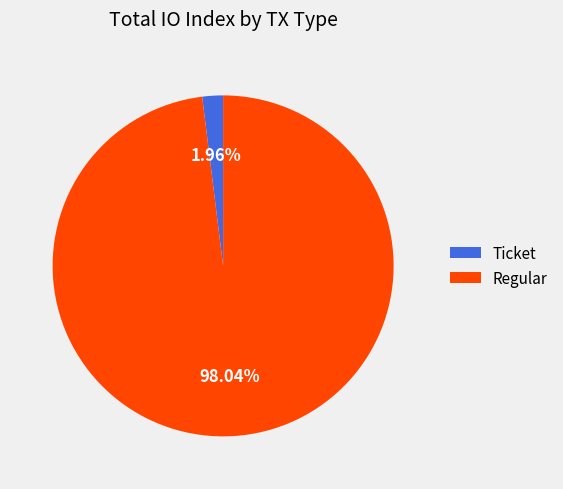

Rank the categories by value from highest to lowest.

Regular, Ticket